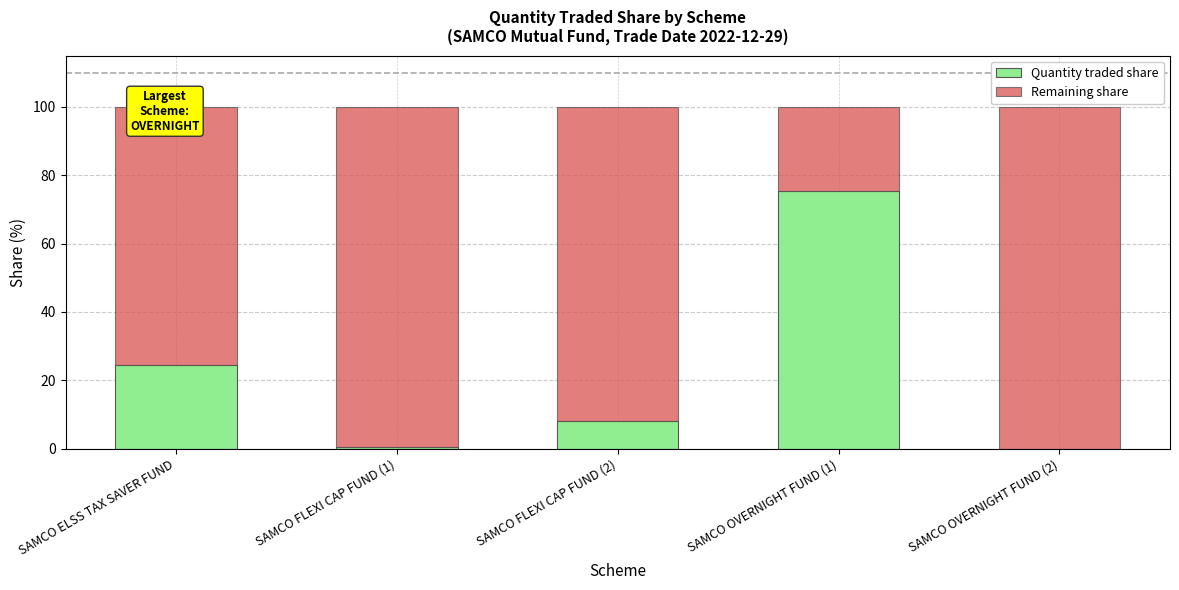

What is the total value across all series at SAMCO OVERNIGHT FUND (1)?

100.0